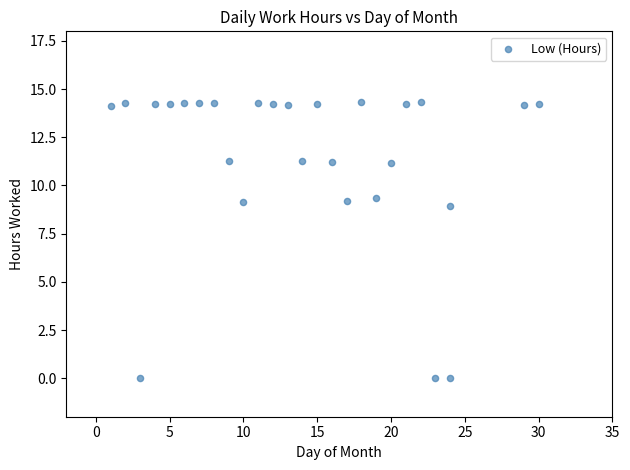

What is the range of Y values (max minus min)?

14.3